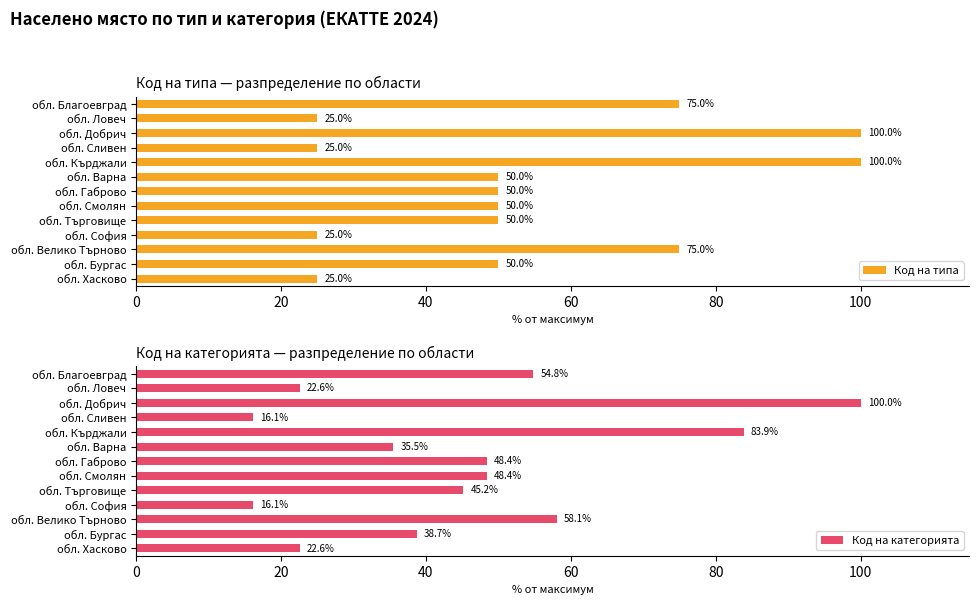

List the series in order of their overall mean, lowest first.

Код на категорията, Код на типа